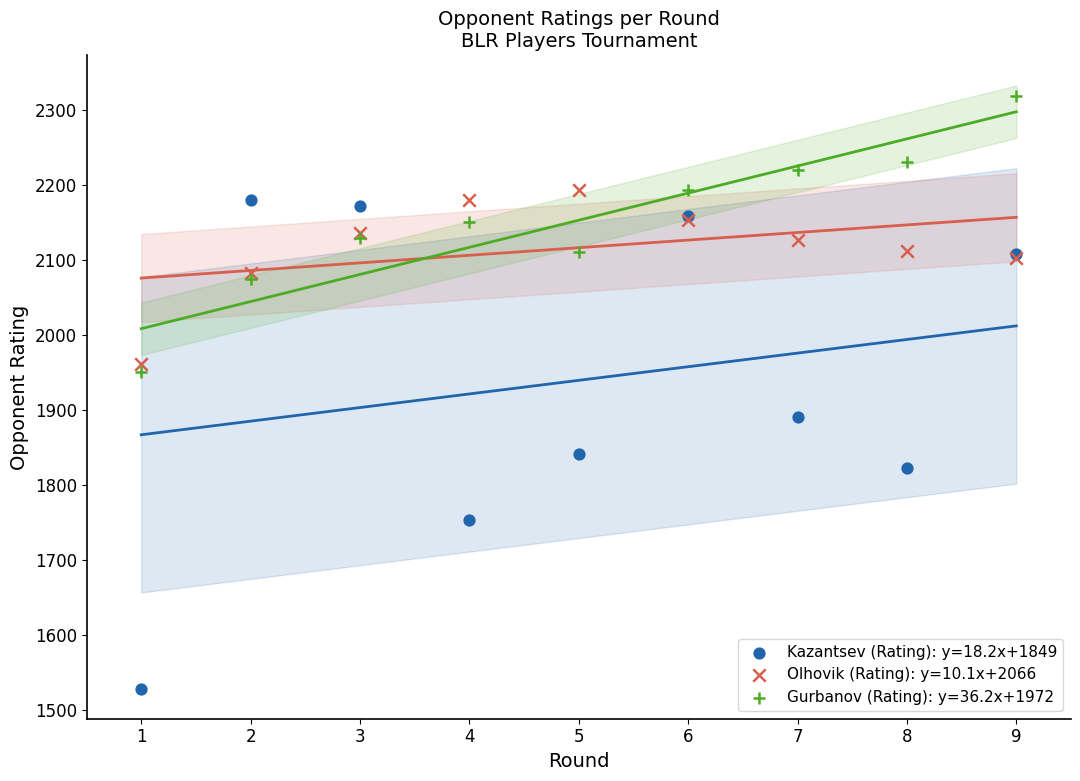

Which series reaches the maximum Y coordinate?

Gurbanov (Rating): y=36.2x+1972